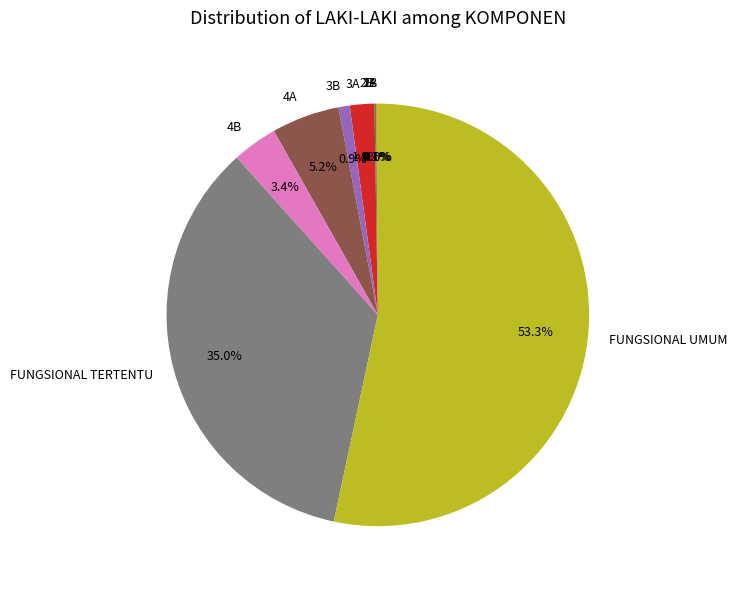

Which has a higher value, 3A or 4B?

4B